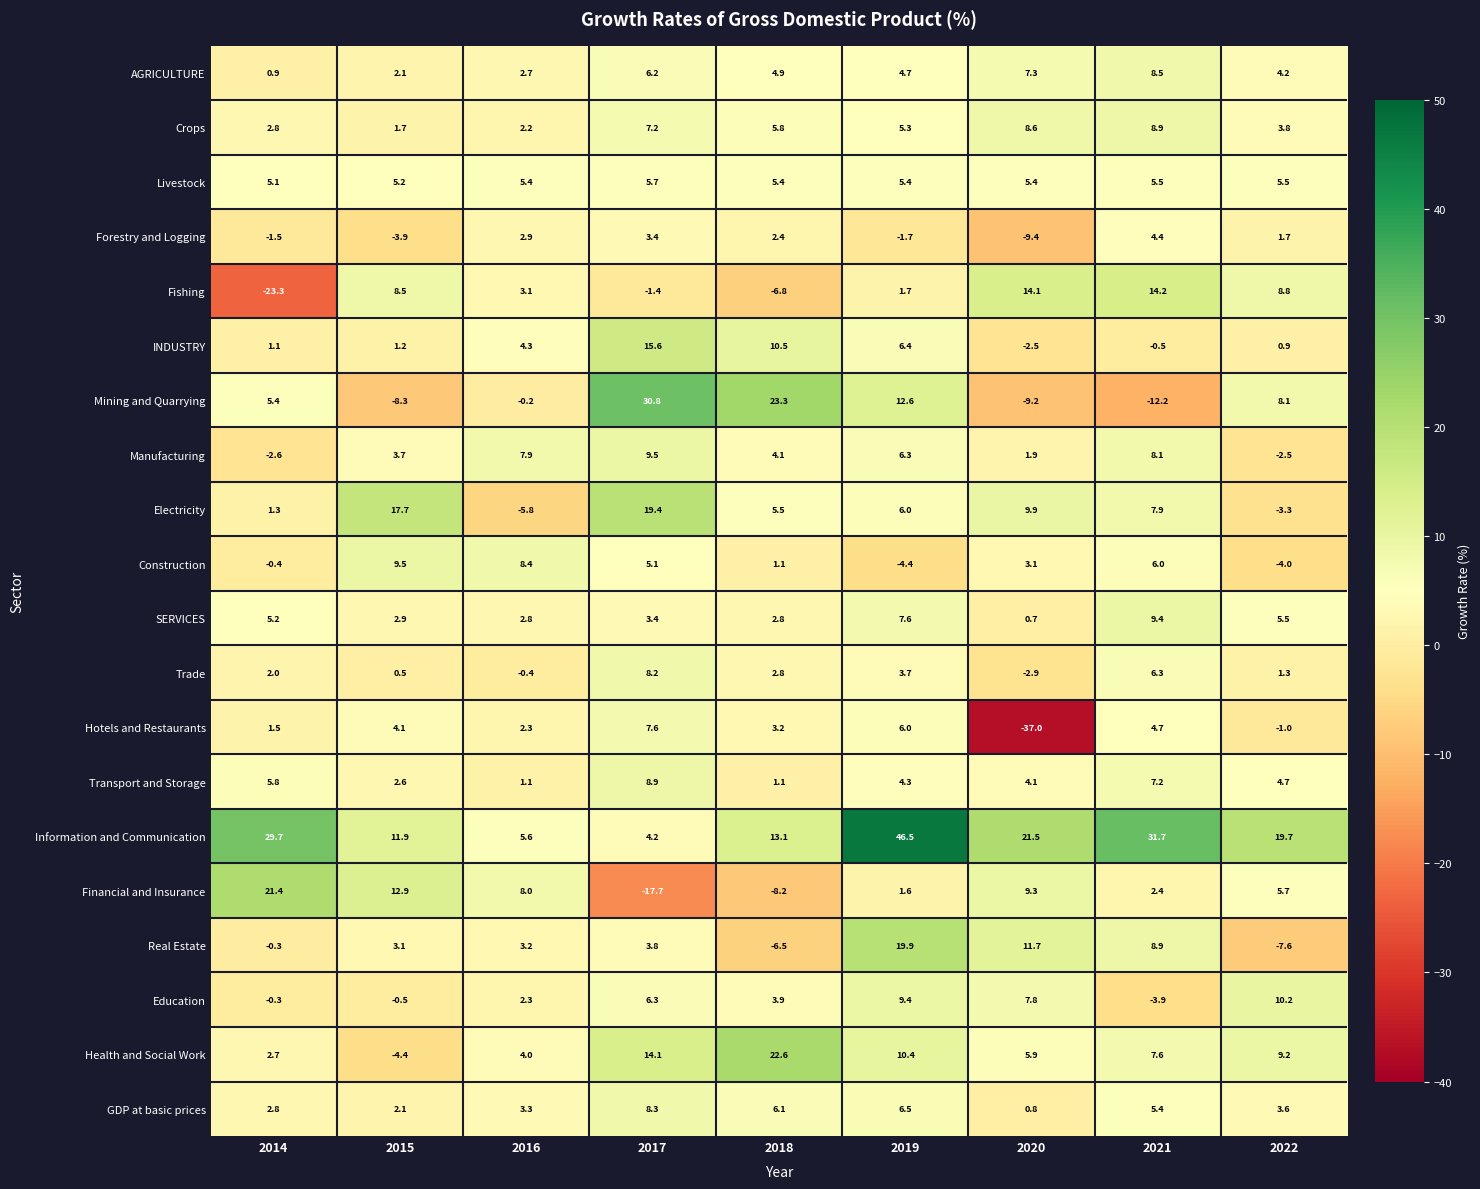

Between 2014 and 2015, which series saw the biggest shift?

Fishing